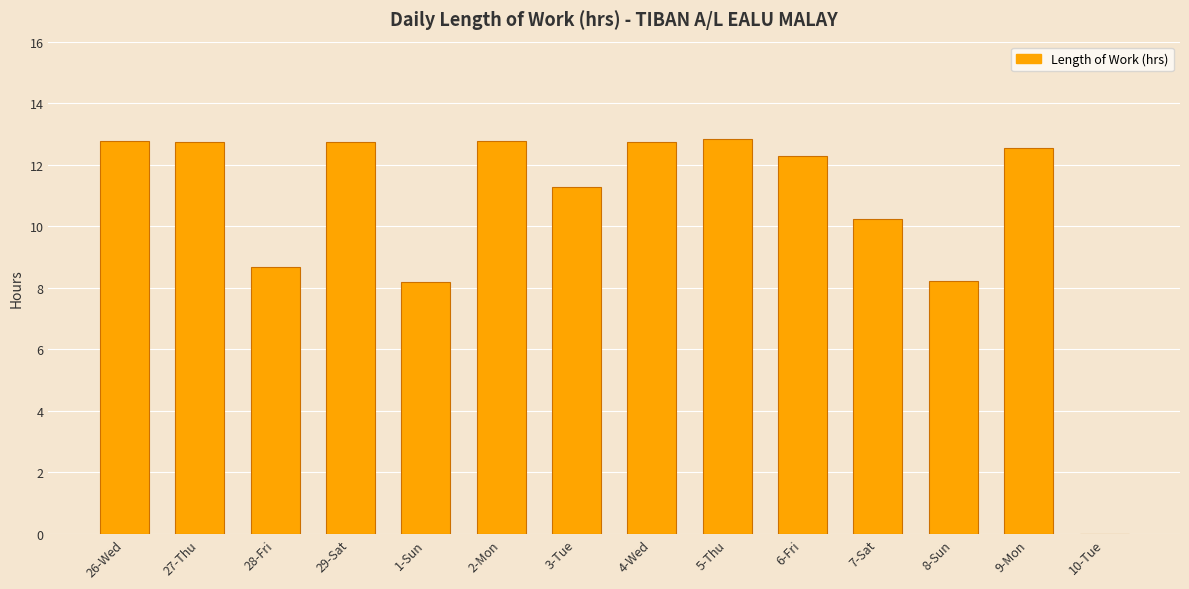

What is the sum of all values?

148.0